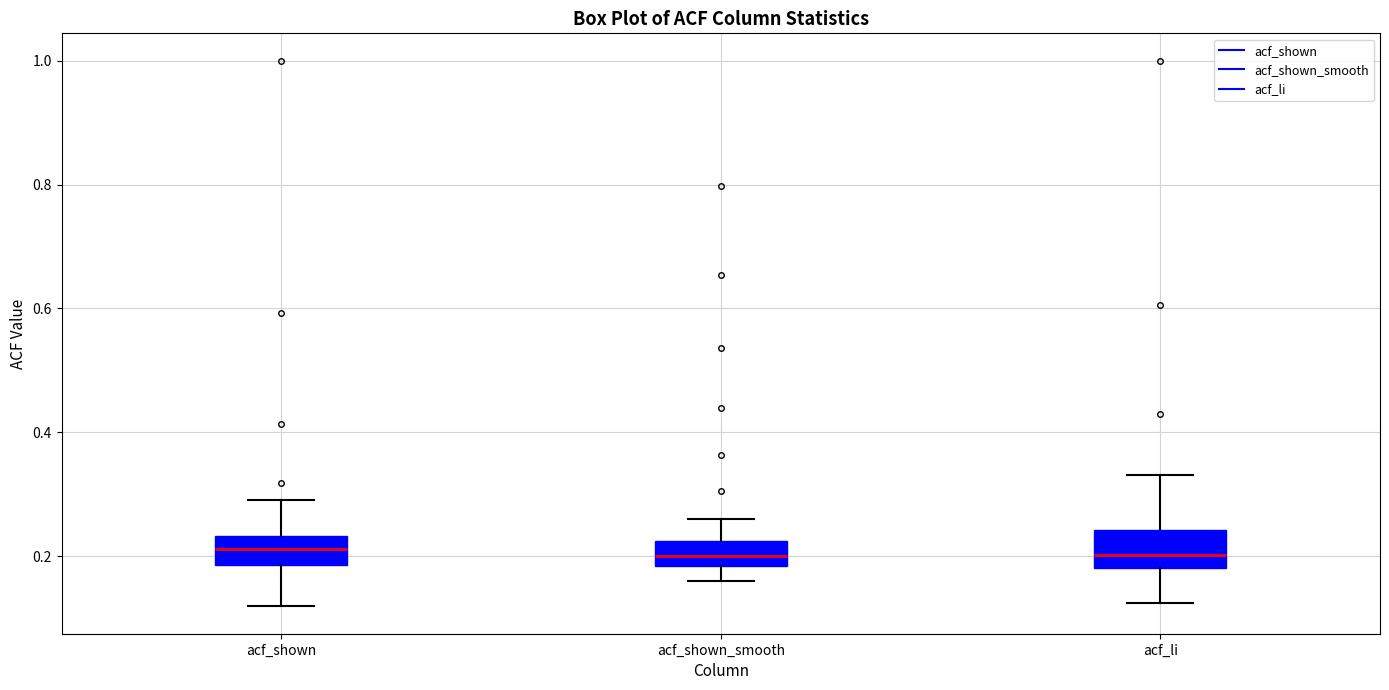

Reading left to right, read every box against the y-axis: the position of its median line, the range the box covers, and the ends of its whiskers. The values are not printed on the chart, so give them approximately, as read against the axis.

acf_shown: median 0.22, box 0.18 to 0.24, whiskers 0.12 to 0.30
acf_shown_smooth: median 0.20, box 0.18 to 0.22, whiskers 0.16 to 0.26
acf_li: median 0.20, box 0.18 to 0.24, whiskers 0.12 to 0.34